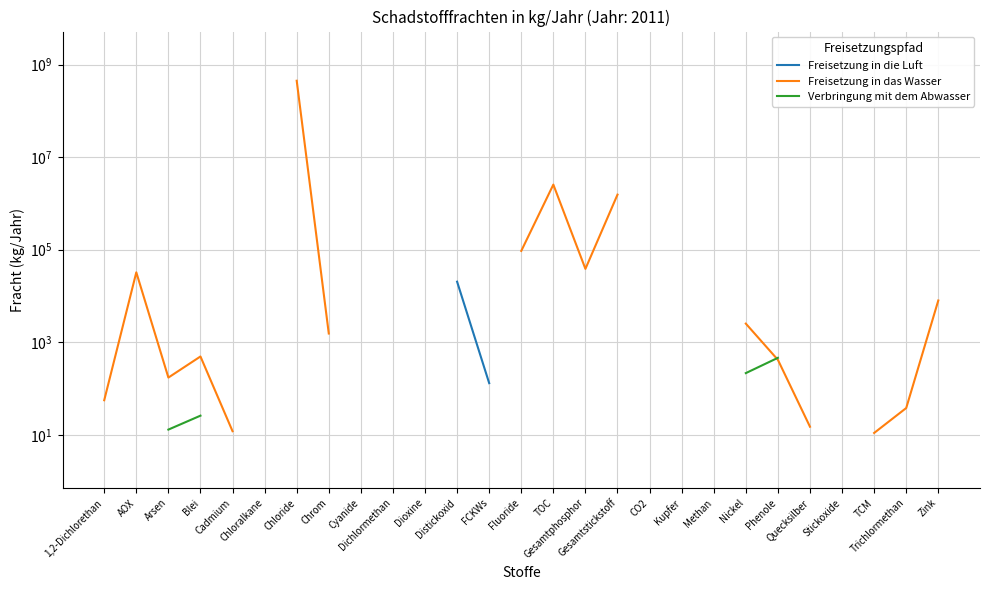

Does the chart have visible grid lines?

Yes